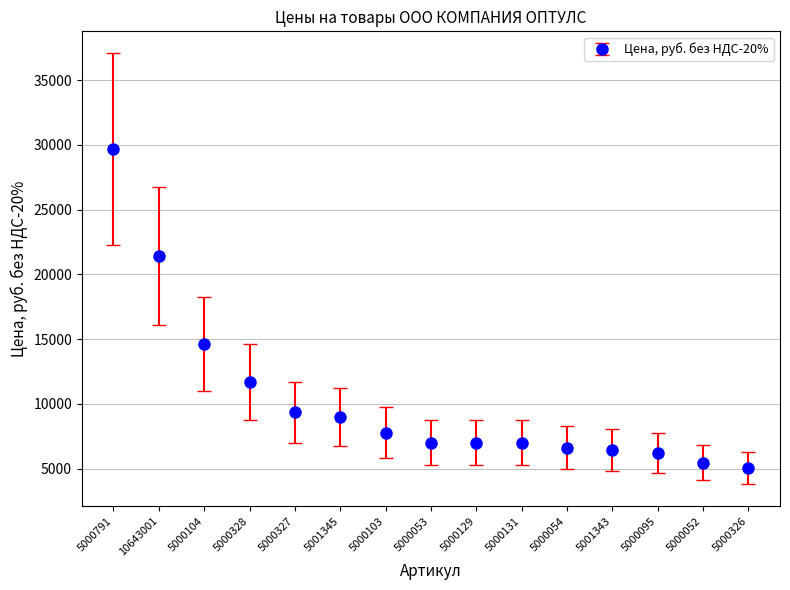

What is the minimum value shown in the chart?

5055